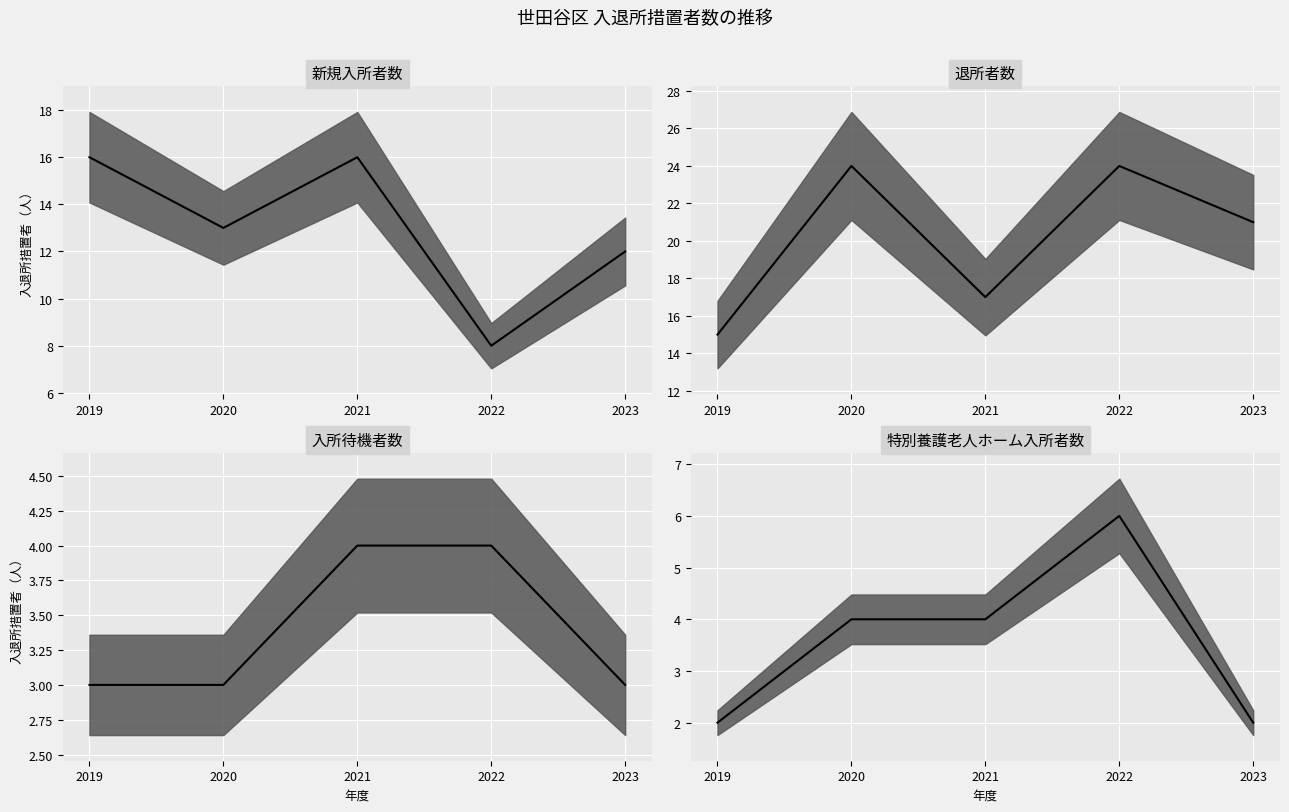

Reading left to right, list all the values displayed in this chart.

新規入所者数: 16	13	16	8	12
退所者数: 15	24	17	24	21
入所待機者数: 3	3	4	4	3
特別養護老人ホーム入所者数: 2	4	4	6	2